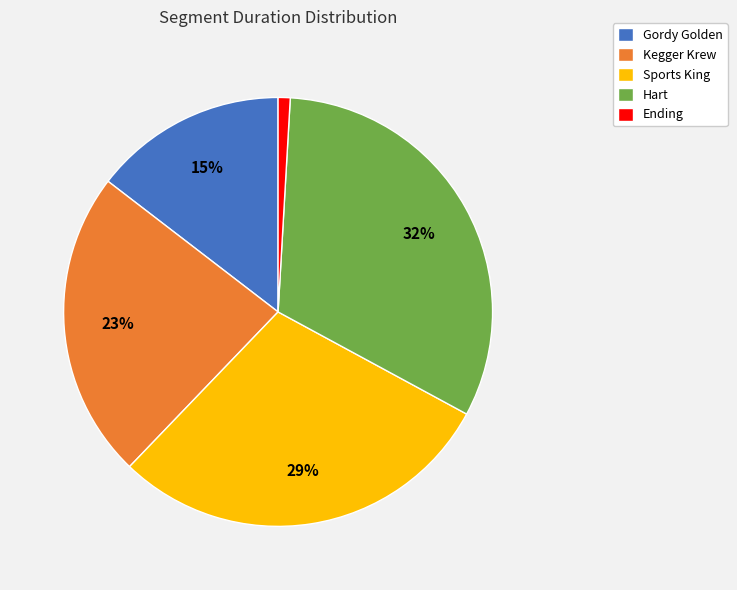

Which has a higher value, Ending or Gordy Golden?

Gordy Golden